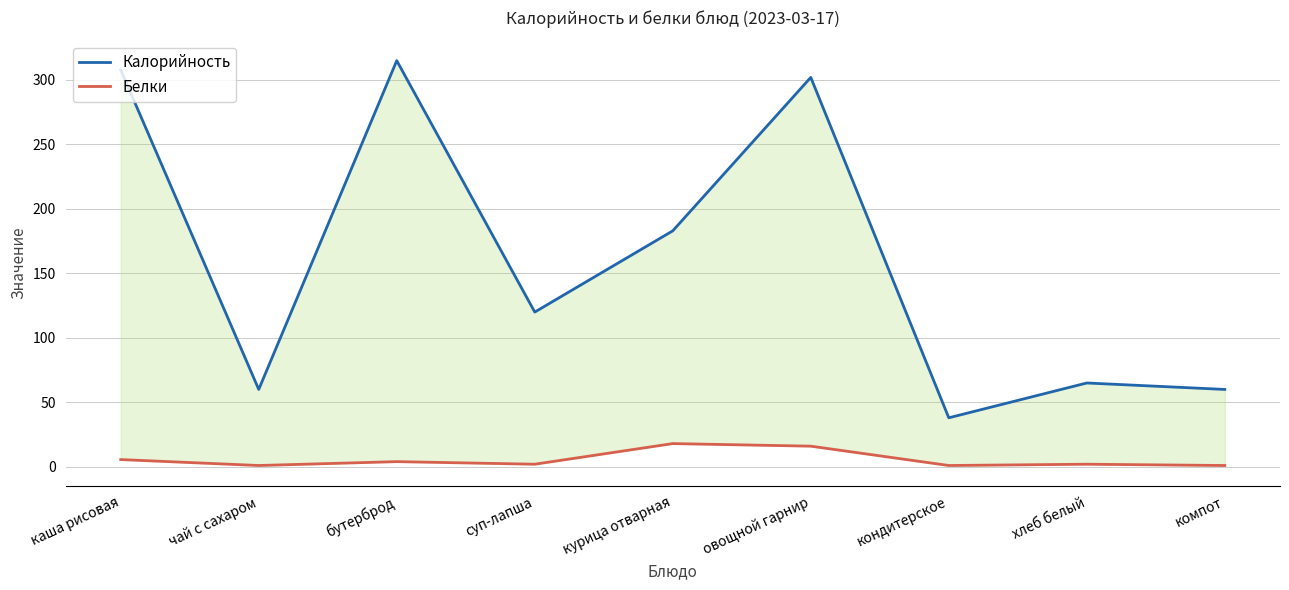

What is the minimum value shown in the chart?

1.0